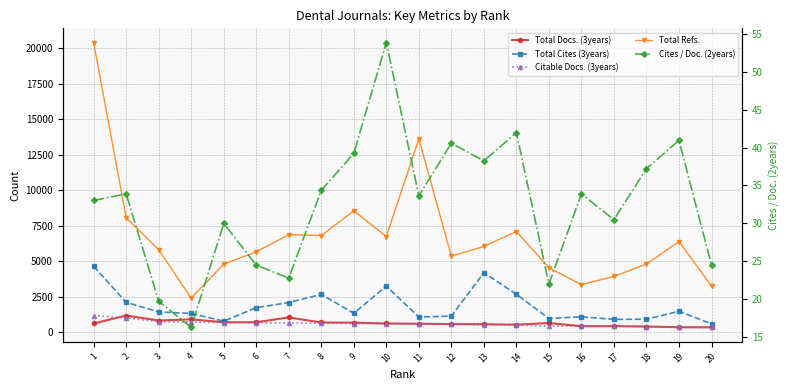

At which label does Total Docs. (3years) reach its peak?

2